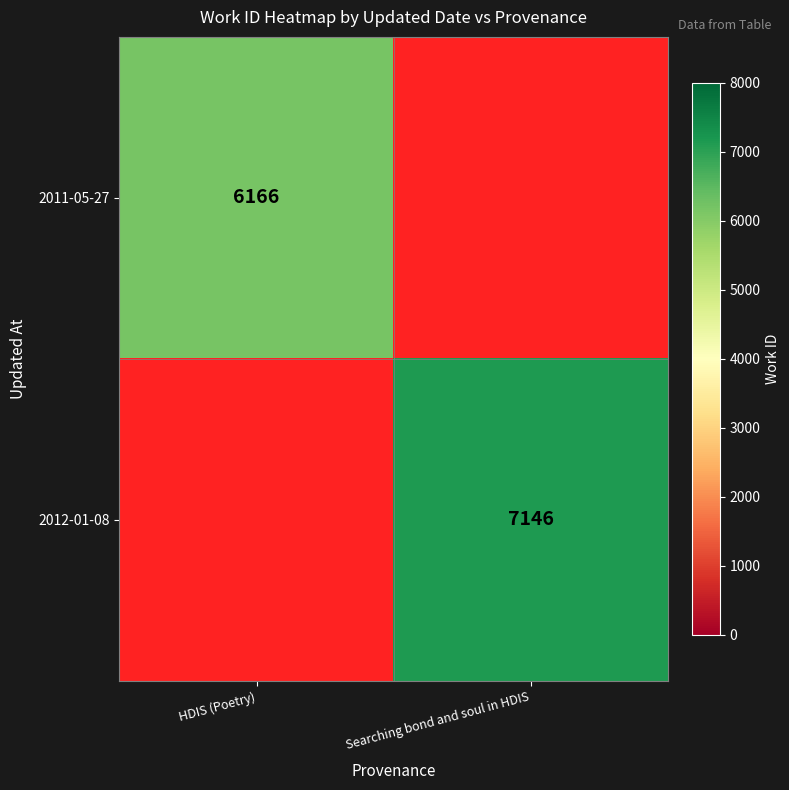

Which has a higher value, HDIS (Poetry) or Searching bond and soul in HDIS?

Searching bond and soul in HDIS